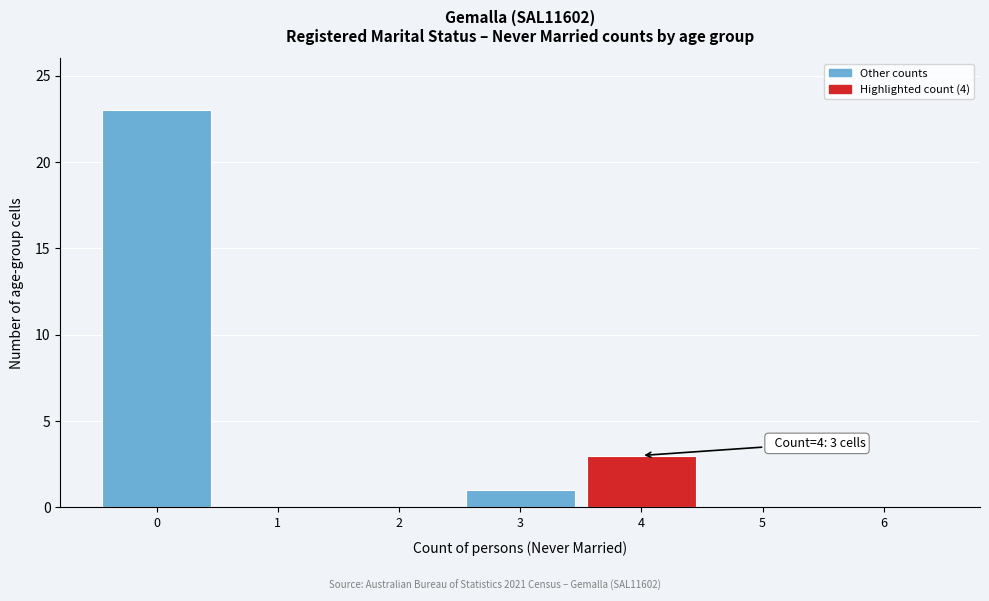

Reading left to right, list all the values displayed in this chart.

0=23	1=0	2=0	3=1	4=3	5=0	6=0